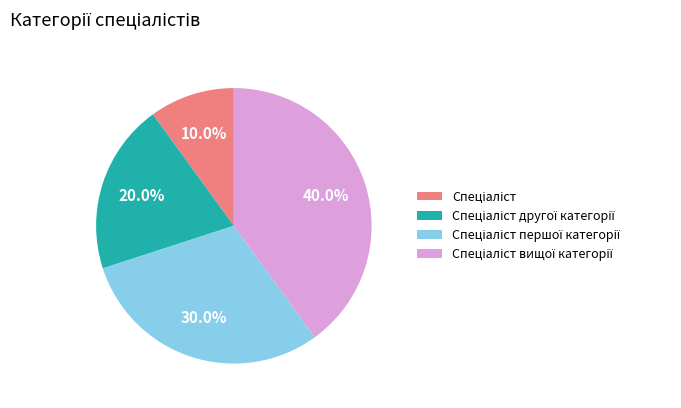

Does any single category account for the majority?

No